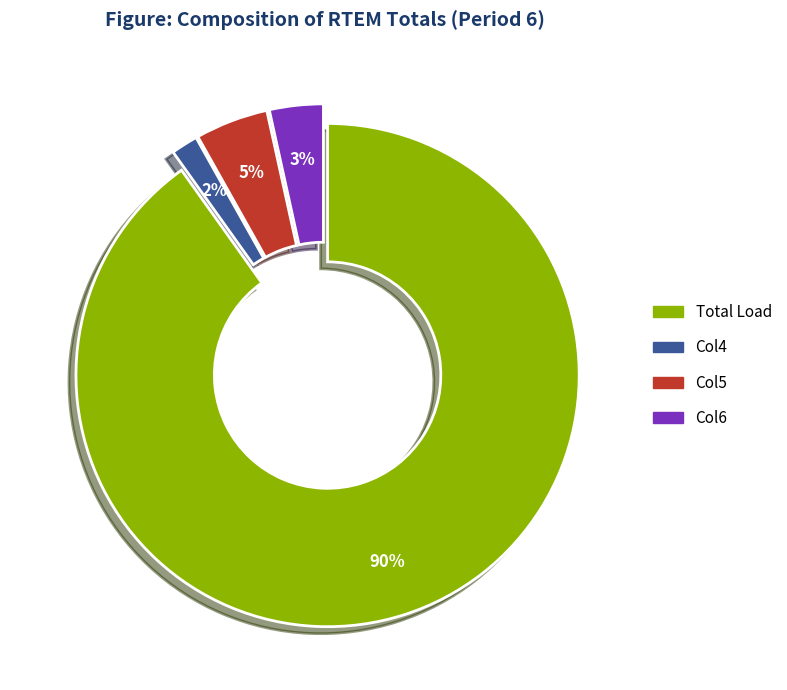

Which has a higher value, Total Load or Col4?

Total Load